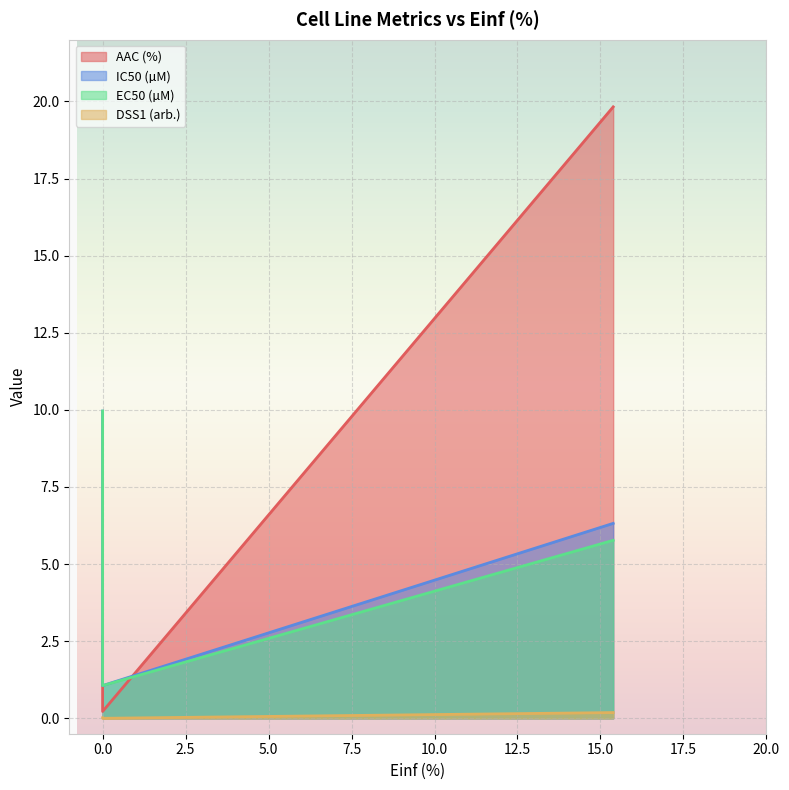

How many data points does each series have?

3